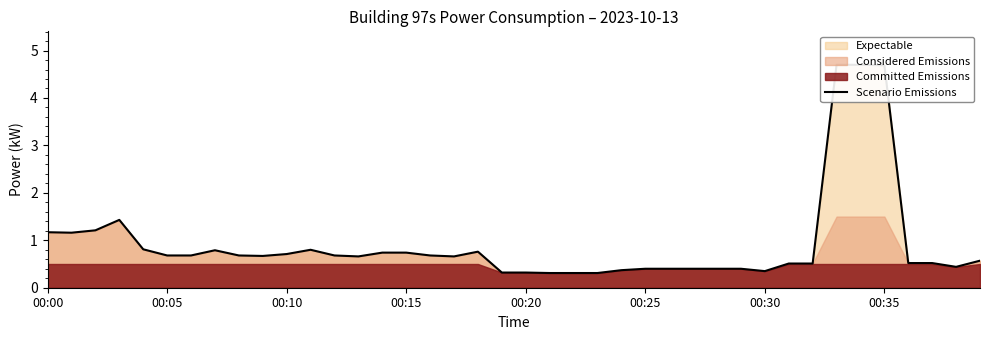

What is the value of the 18th point from the left?

0.7